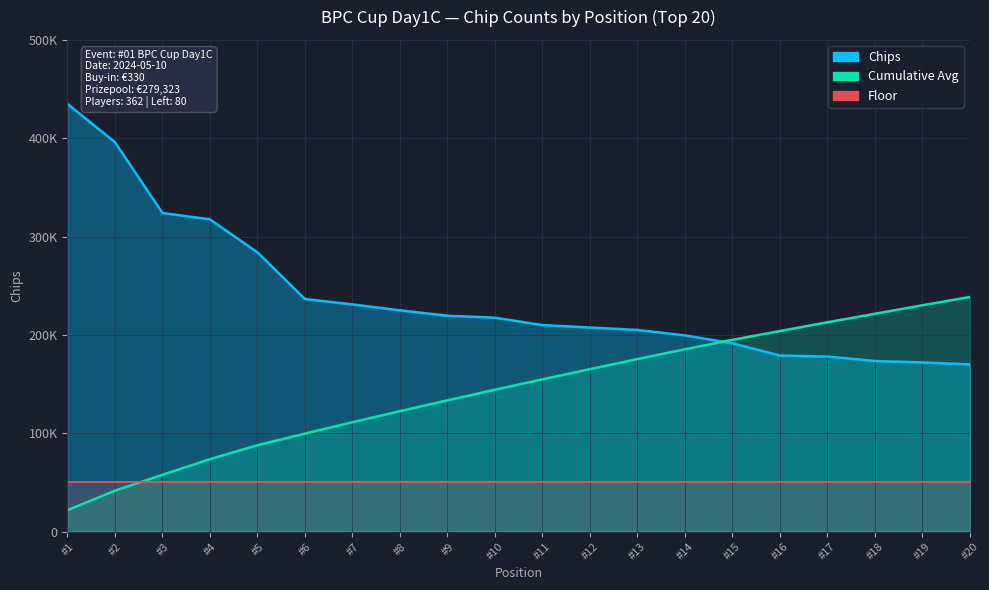

The value at #8 is 404507. True or false?

False